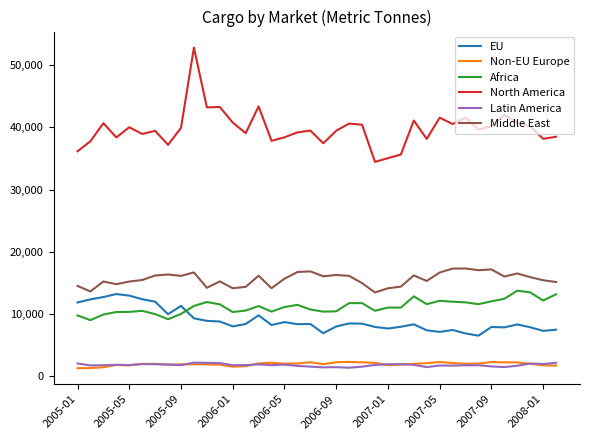

True or false: Middle East and Non-EU Europe cross at least once.

False